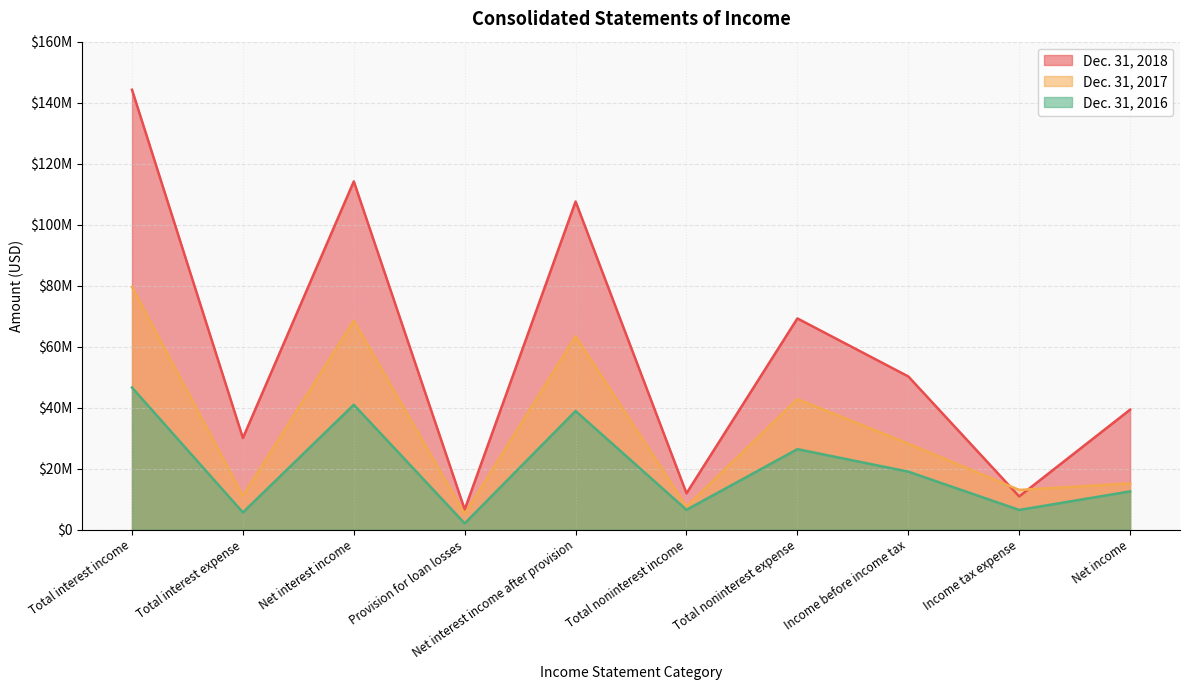

True or false: Dec. 31, 2016 and Dec. 31, 2018 intersect in this chart.

False